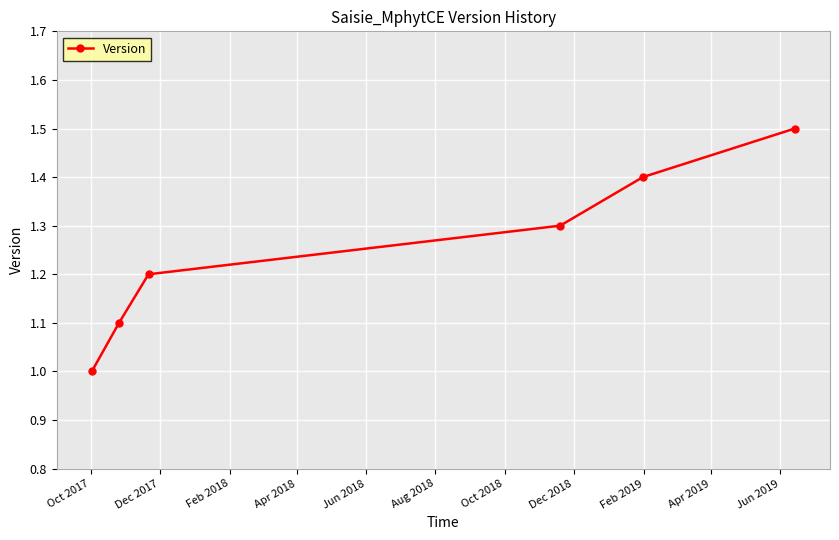

How many lines are shown in the chart?

1